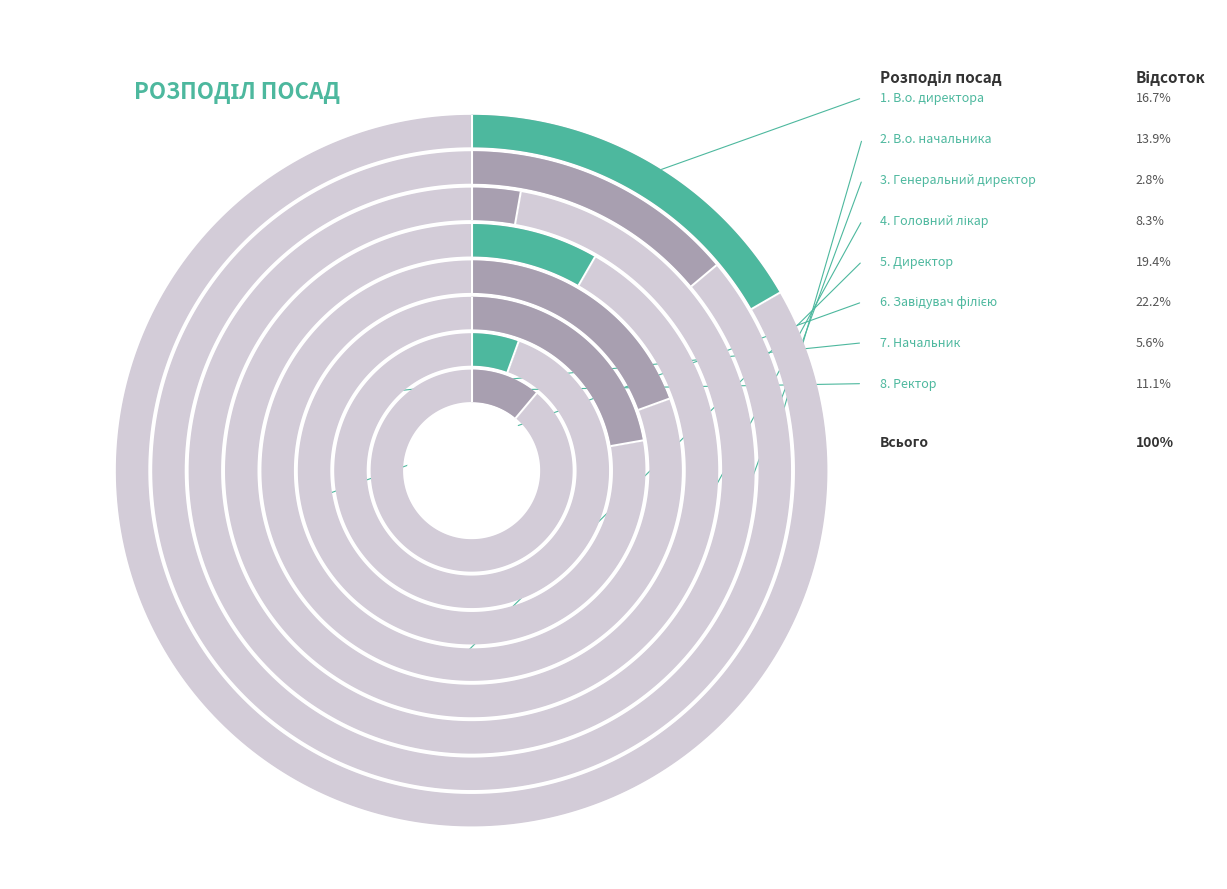

The В.о. директора slice represents 6% of the pie. True or false?

False